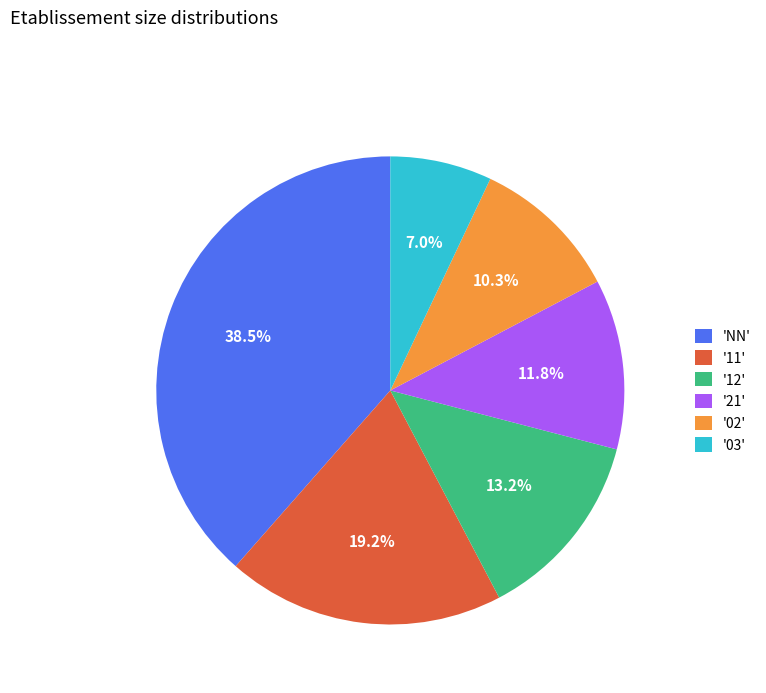

Rank the categories by value from lowest to highest.

'03', '02', '21', '12', '11', 'NN'